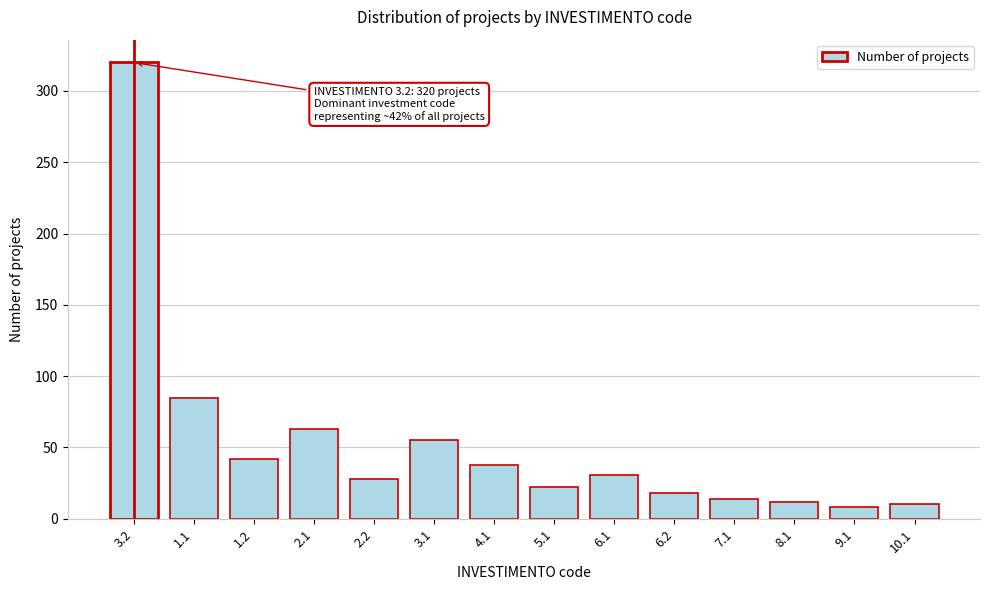

Reading right to left, extract all data points from this chart.

10	8	12	14	18	31	22	38	55	28	63	42	85	320